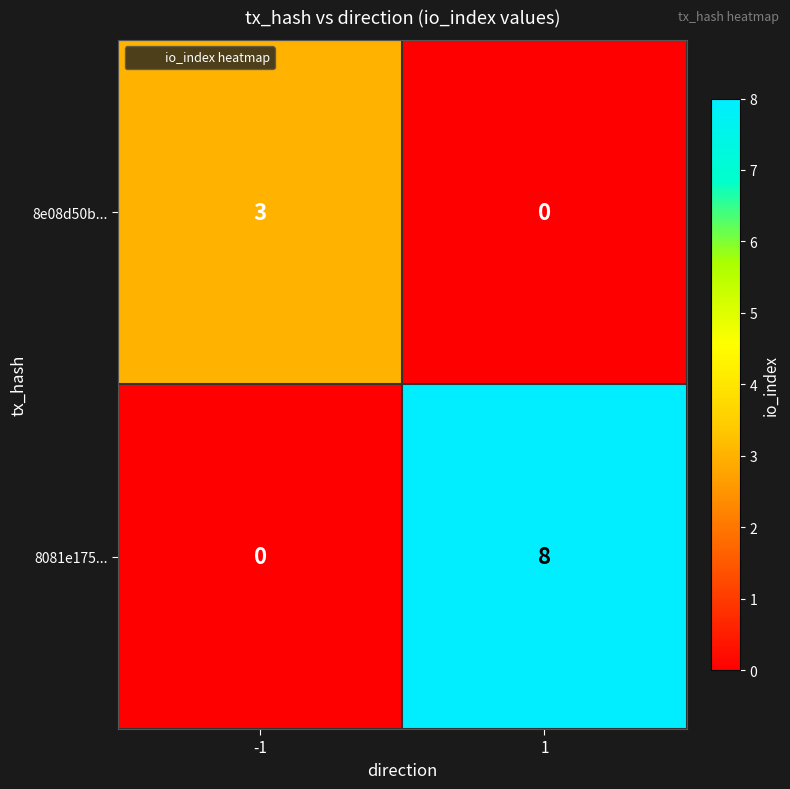

What is the sum of all 8081e175... values?

8